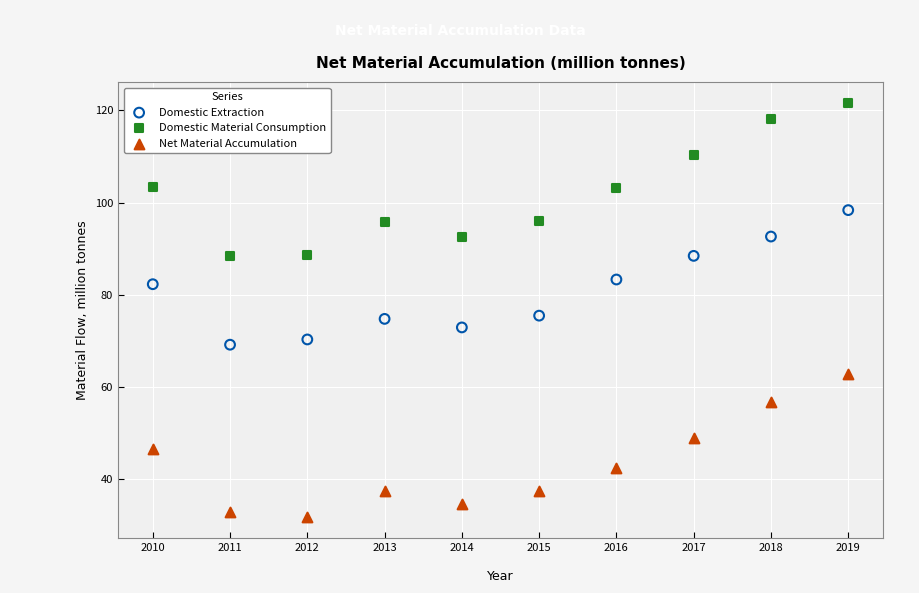

Which series reaches the minimum Y coordinate?

Net Material Accumulation